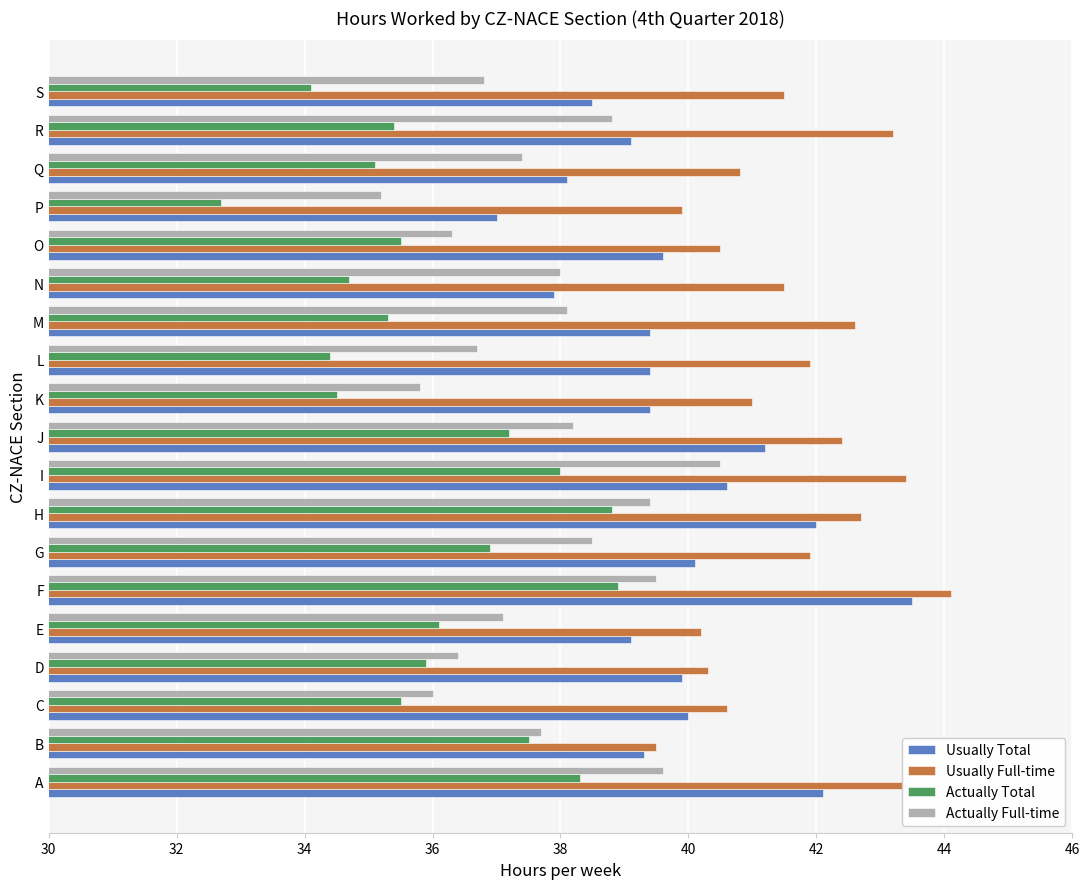

What is the sum of all Actually Full-time values?

716.0